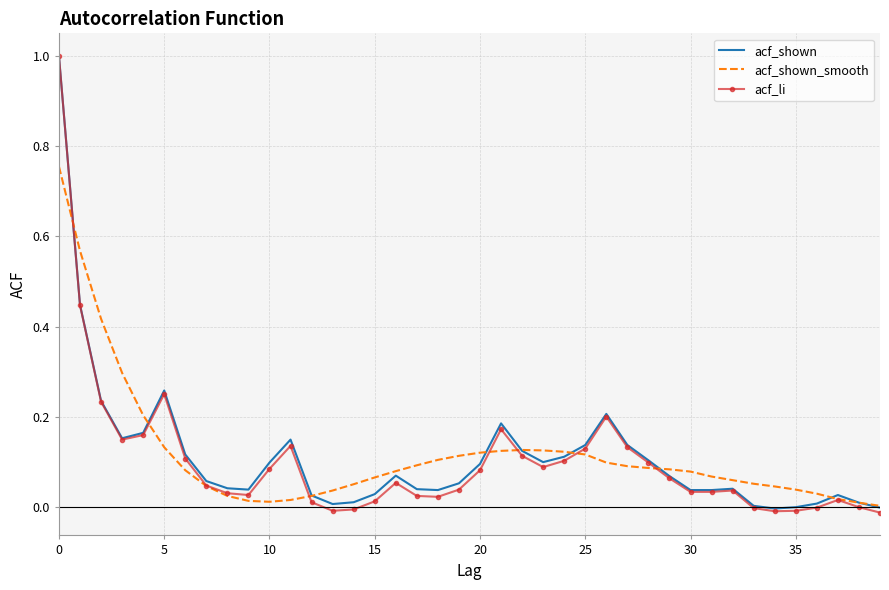

What is the maximum value shown in the chart?

1.0